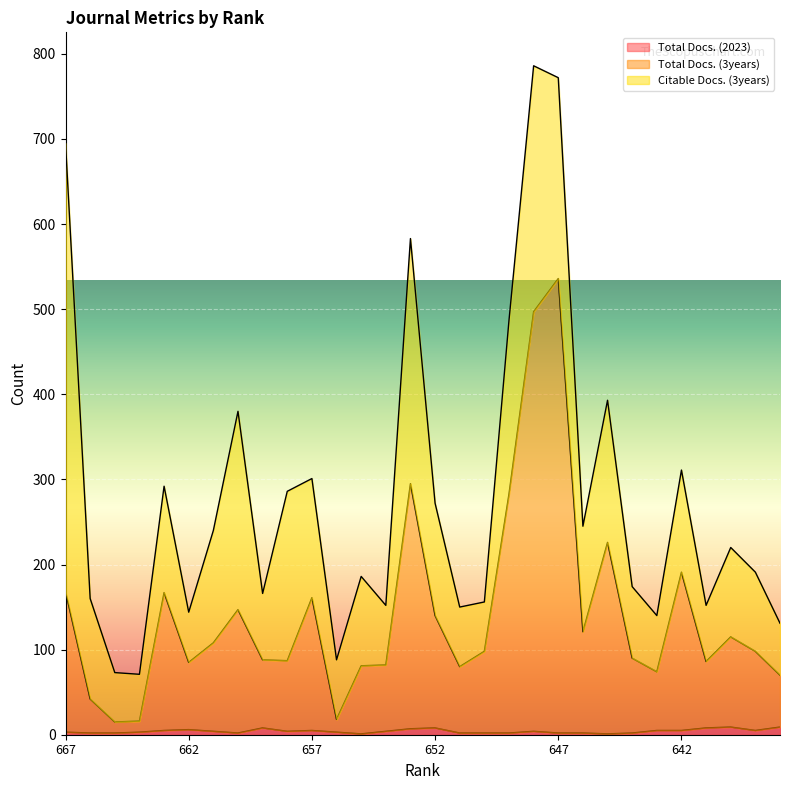

Is the value of Total Docs. (3years) at 663 greater than the value of Total Docs. (2023) at 655?

Yes